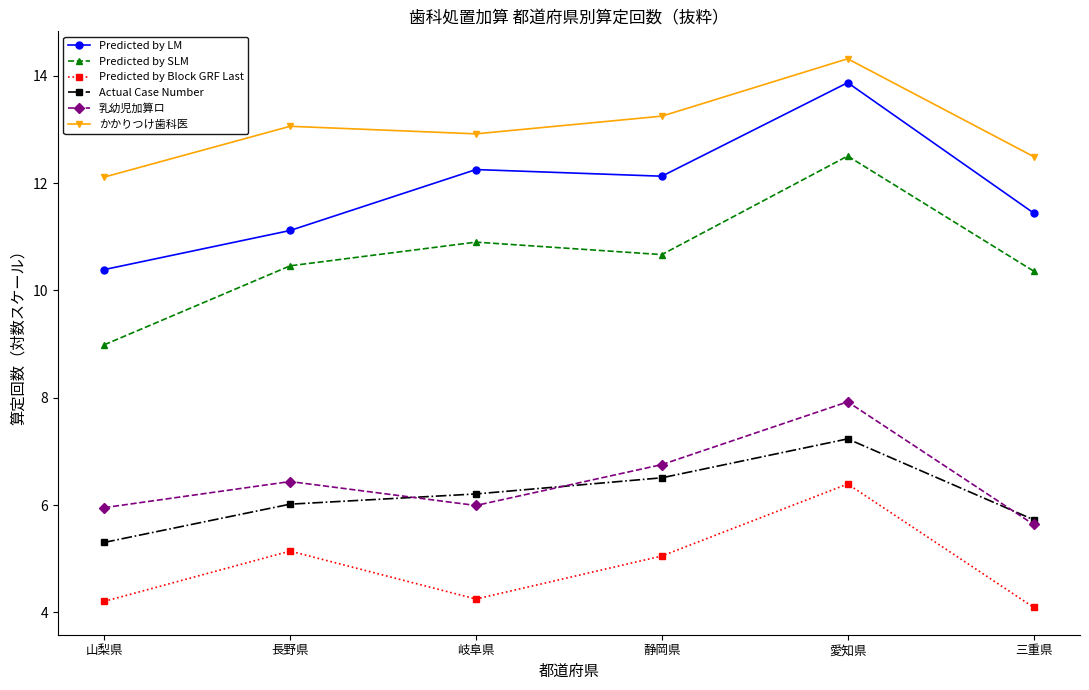

Reading left to right, list all the values displayed in this chart.

Predicted by LM: 10.4	11.1	12.3	12.1	13.9	11.4
Predicted by SLM: 9.0	10.5	10.9	10.7	12.5	10.4
Predicted by Block GRF Last: 4.2	5.1	4.2	5.0	6.4	4.1
Actual Case Number: 5.3	6.0	6.2	6.5	7.2	5.7
乳幼児加算ロ: 6.0	6.4	6.0	6.8	7.9	5.6
かかりつけ歯科医: 12.1	13.1	12.9	13.2	14.3	12.5